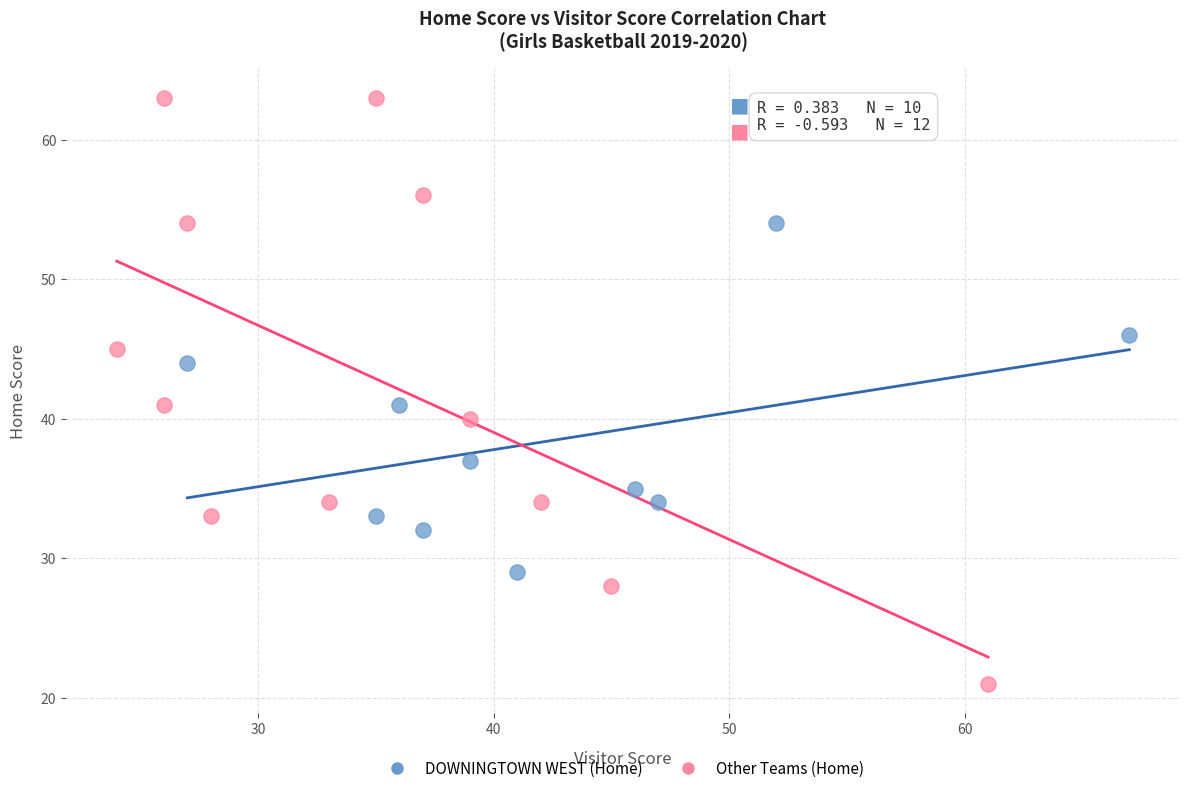

Which series reaches the maximum Y coordinate?

Other Teams (Home)